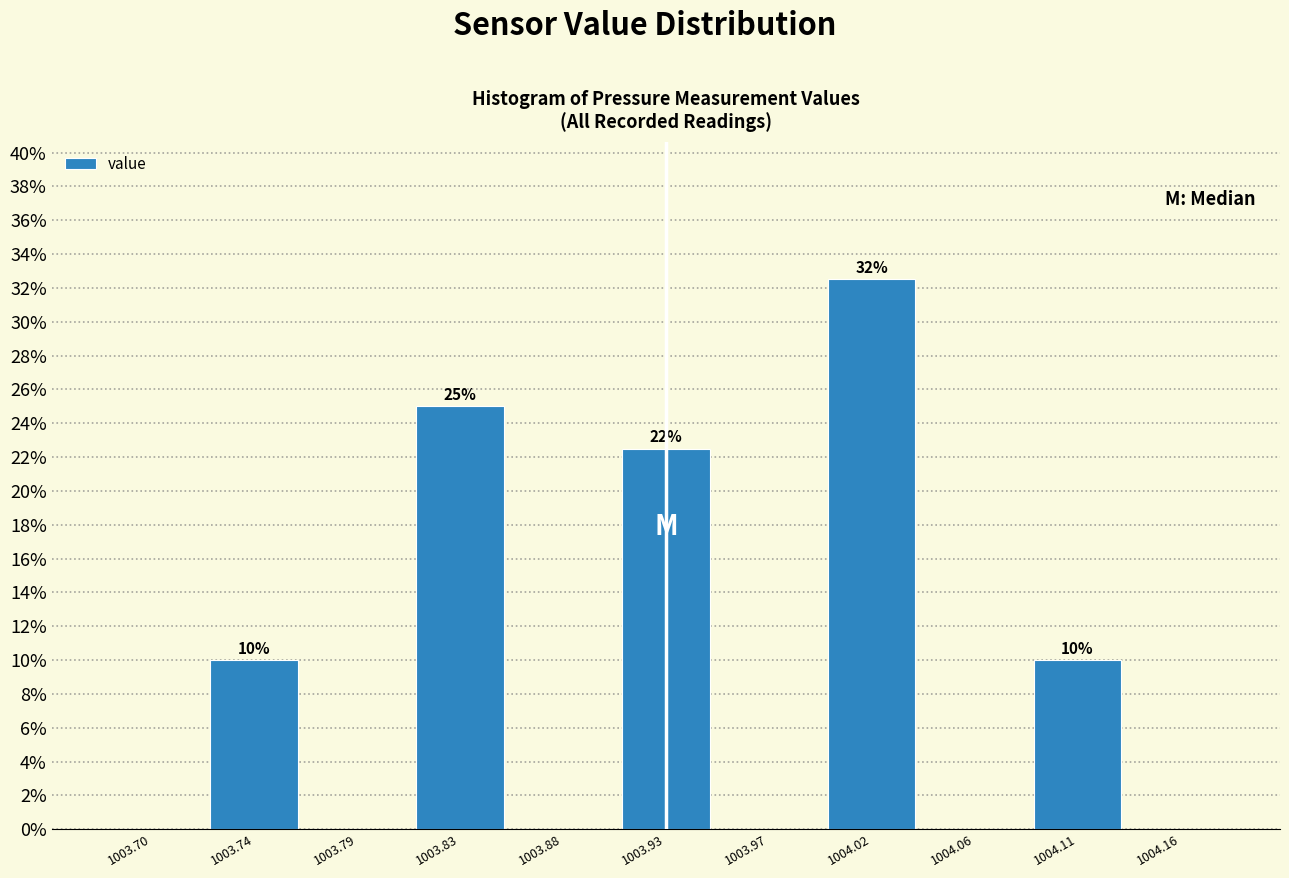

Over which range of the x-axis is the bar tallest?

1003.995 to 1004.040